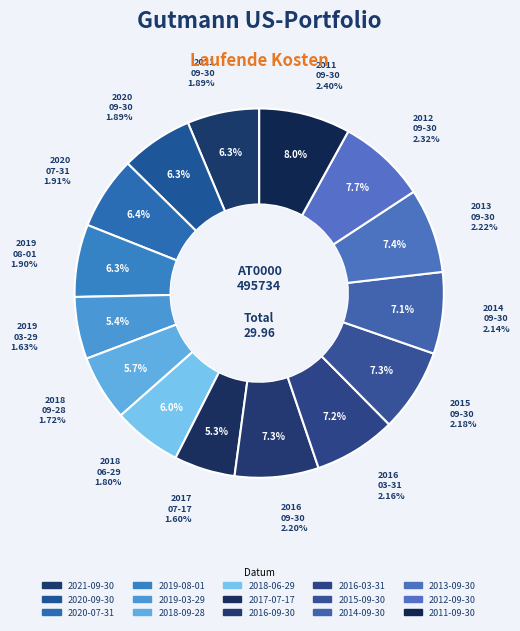

Is it true that 2013-09-30 is 12% of the pie?

False